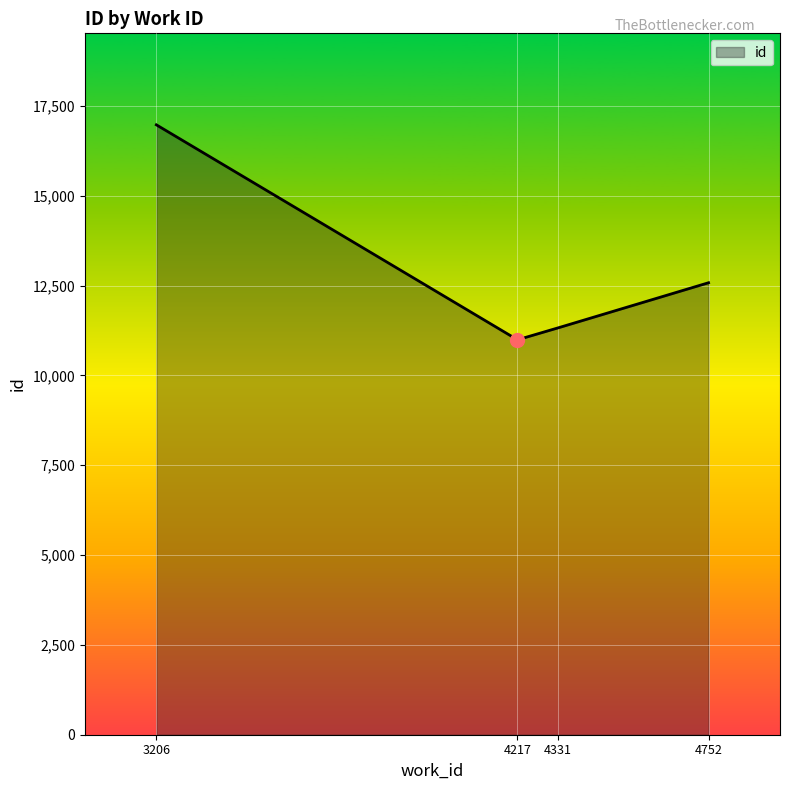

What is the change in value from 3206 to 4331?

-5650